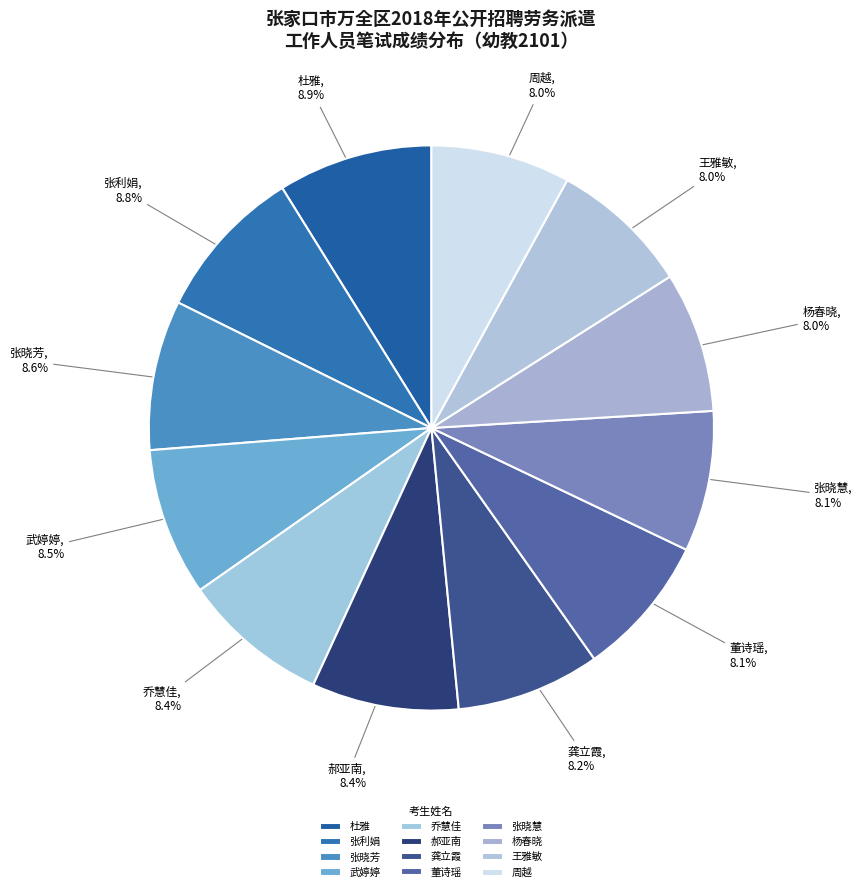

How many slices are in this pie chart?

12